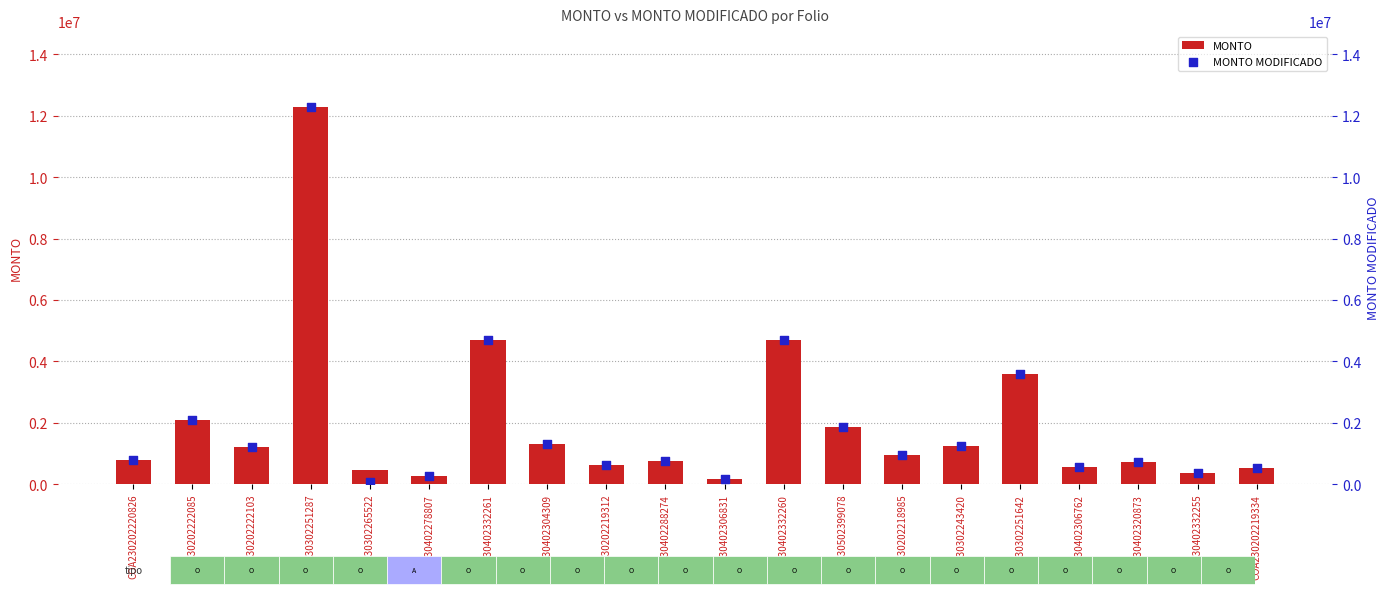

Which series reaches the maximum Y coordinate?

MONTO